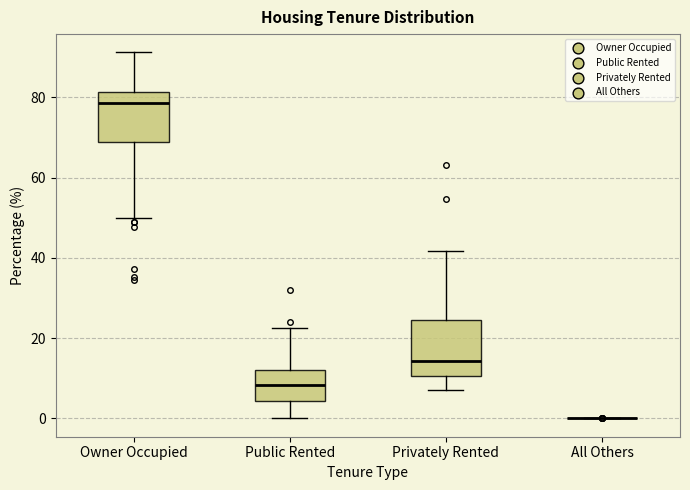

Reading left to right, read every box against the y-axis: the position of its median line, the range the box covers, and the ends of its whiskers. The values are not printed on the chart, so give them approximately, as read against the axis.

Owner Occupied: median 78, box 68 to 82, whiskers 50 to 92
Public Rented: median 8, box 4 to 12, whiskers 0 to 22
Privately Rented: median 14, box 10 to 24, whiskers 8 to 42
All Others: box collapsed to a line at 0, whiskers 0 to 0